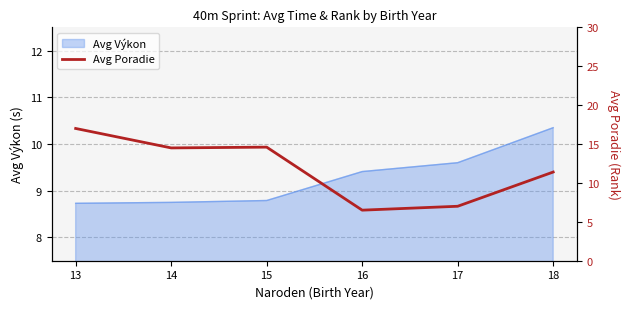

True or false: Avg Výkon has a value of 3.6 at 16.

False